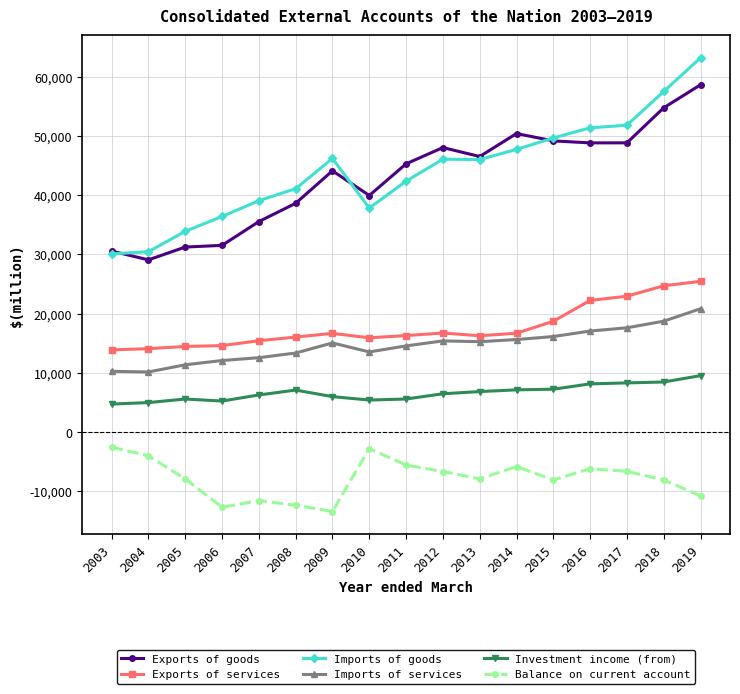

List the series in order of their peak value, lowest first.

Balance on current account, Investment income (from), Imports of services, Exports of services, Exports of goods, Imports of goods